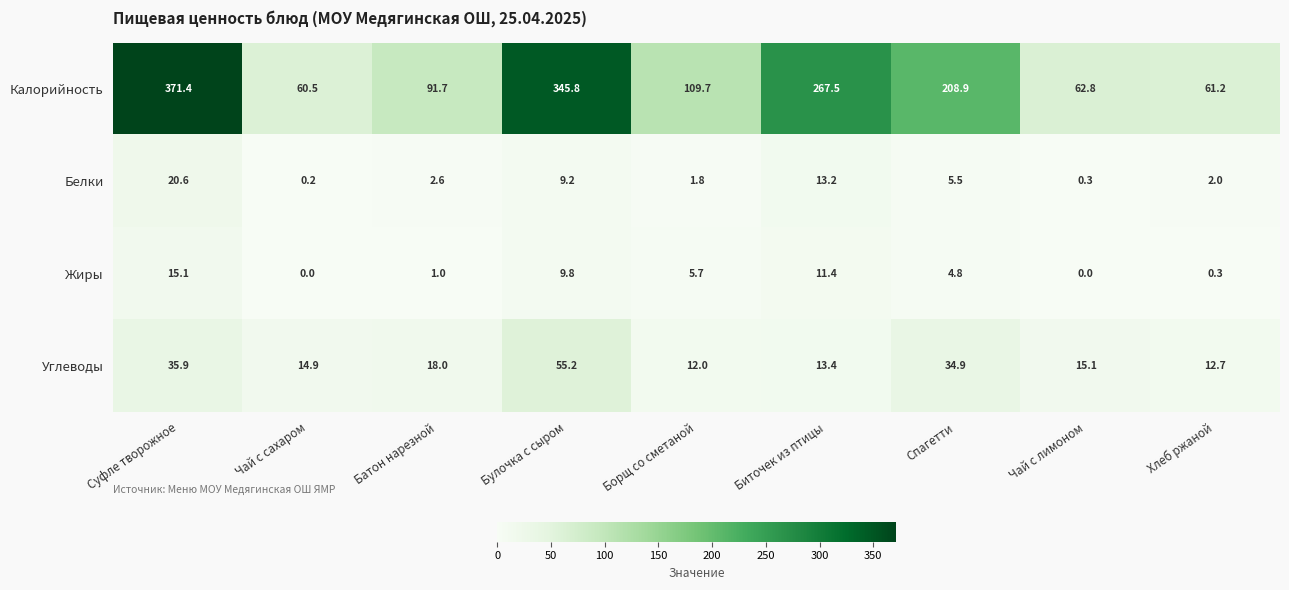

Which series has the largest total across all categories?

Калорийность